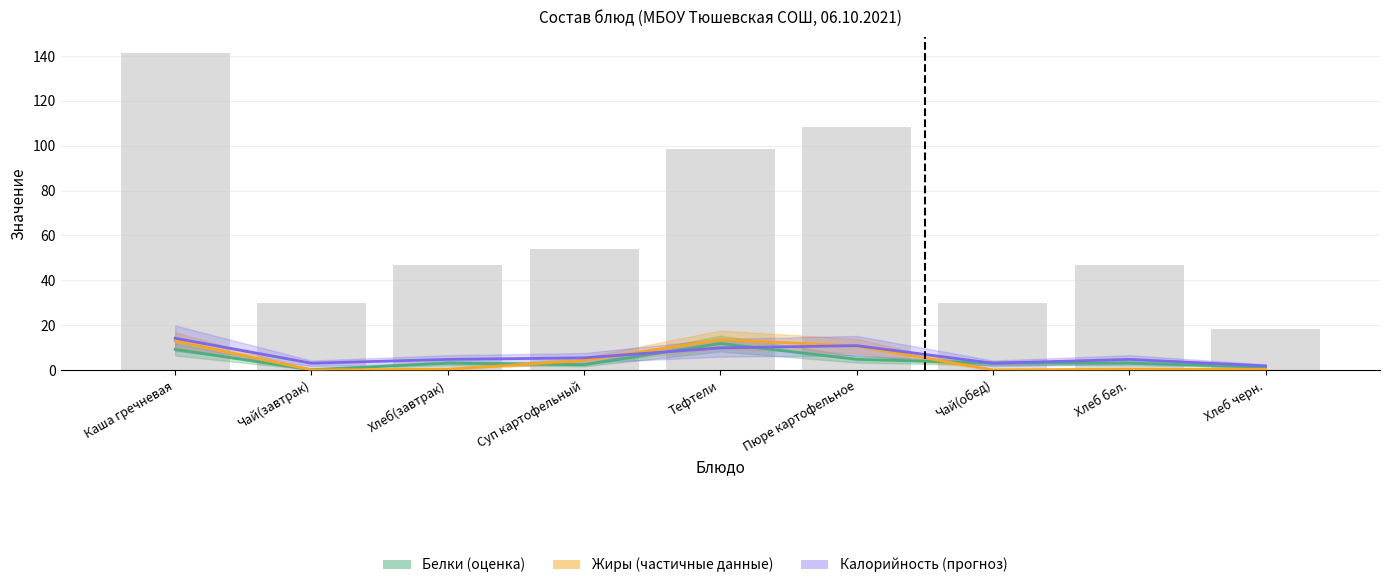

Rank the series at Суп картофельный from highest to lowest value.

Калорийность, Жиры, Белки